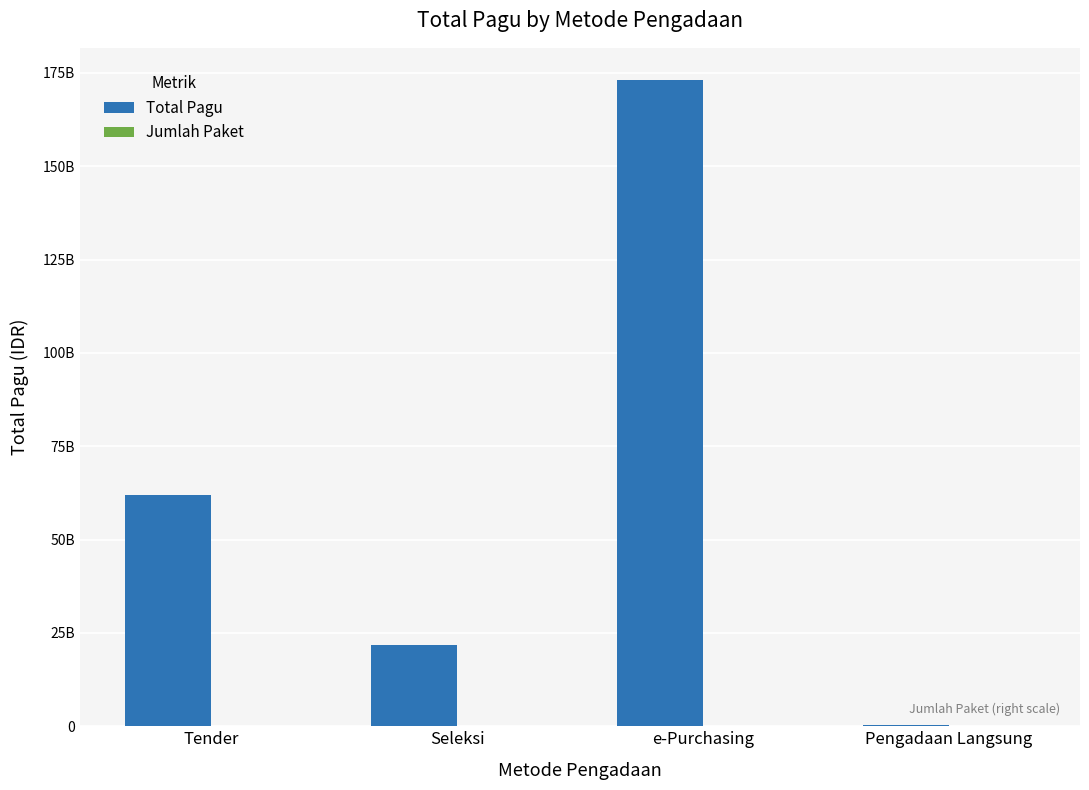

Which series changed the most between e-Purchasing and Pengadaan Langsung?

Total Pagu